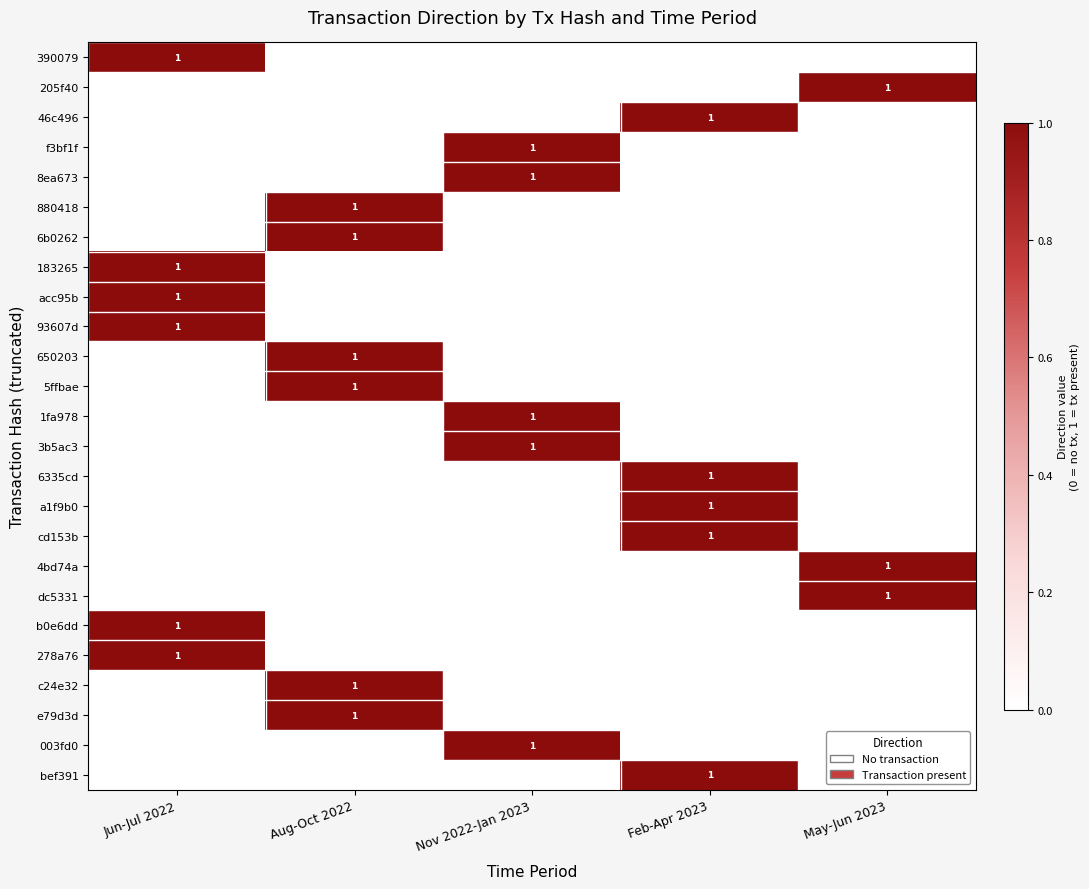

At which category does the chart reach its peak across all series?

Jun-Jul 2022